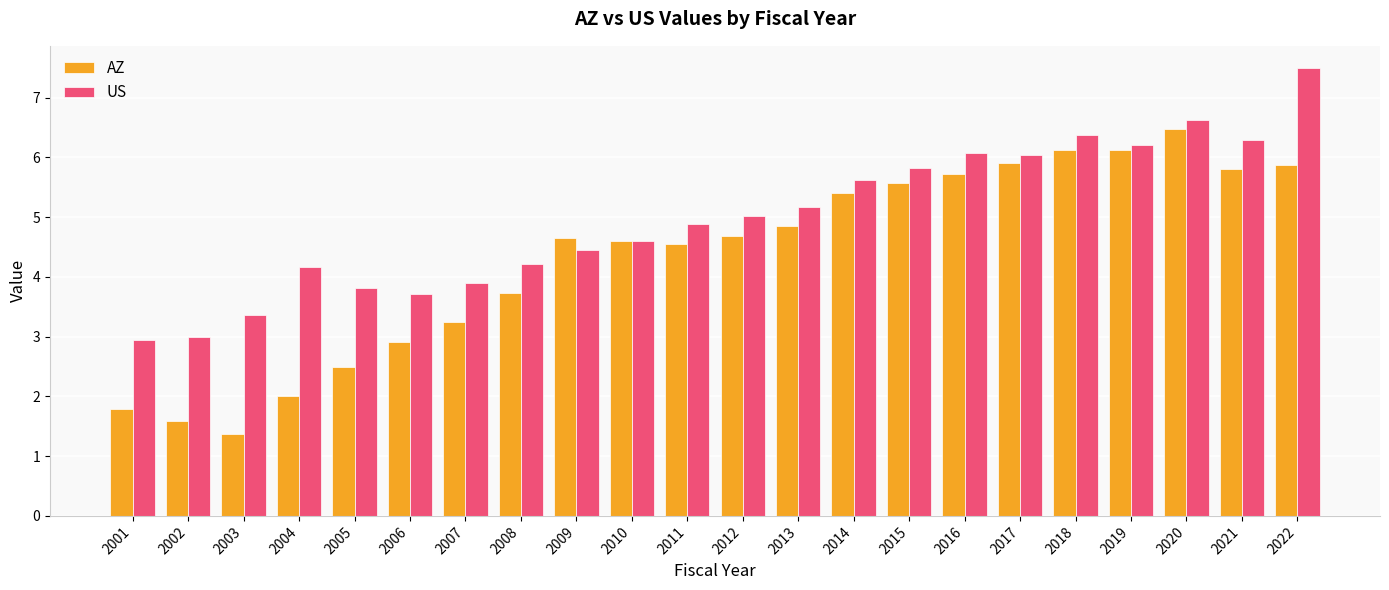

The US series shows 1.0 at 2008. True or false?

False